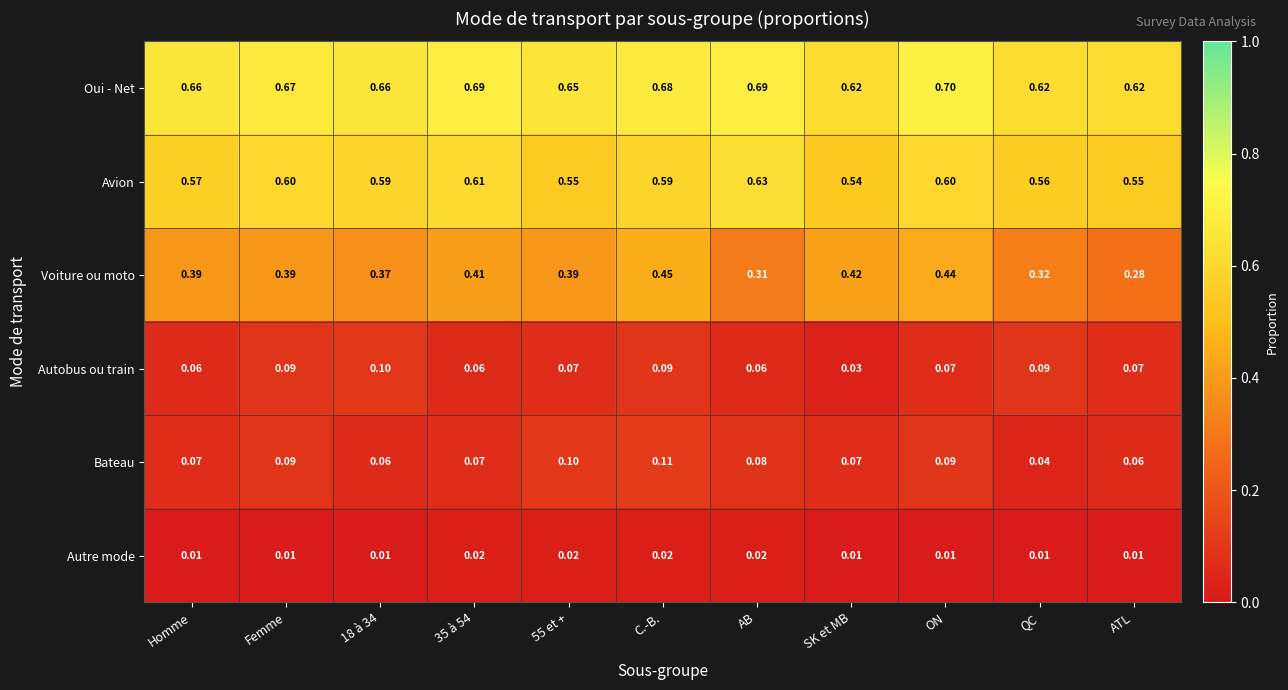

Which category has the highest value across all series?

ON